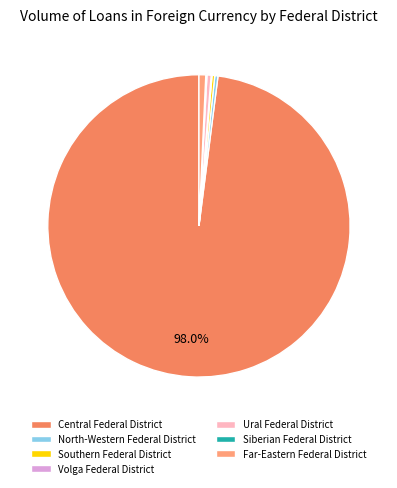

Do Far-Eastern Federal District and Ural Federal District together represent more than half of the pie?

No